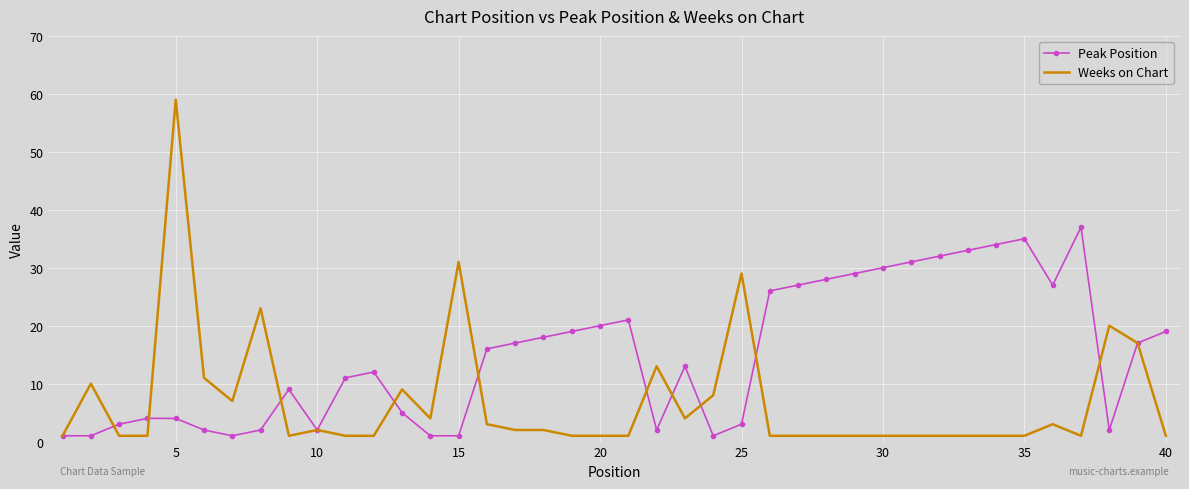

What is the highest value of the Peak Position series?

37